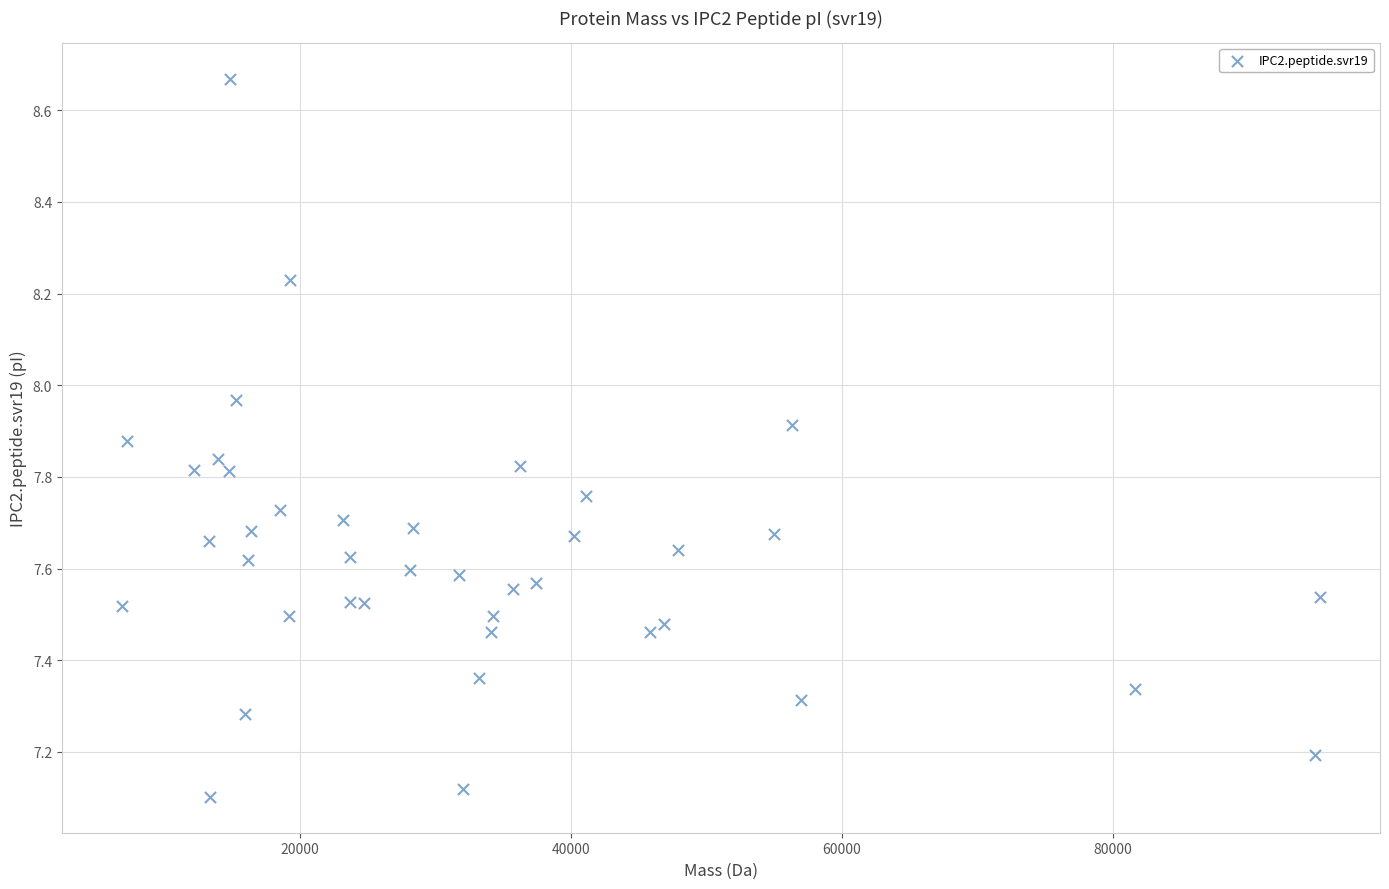

What is the range of X values (max minus min)?

88402.7